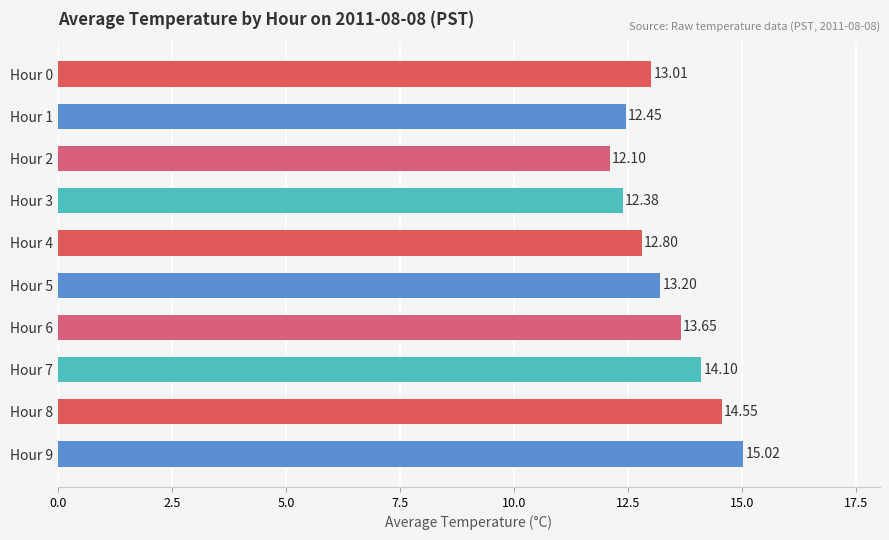

Does the chart contain stacked bars?

No